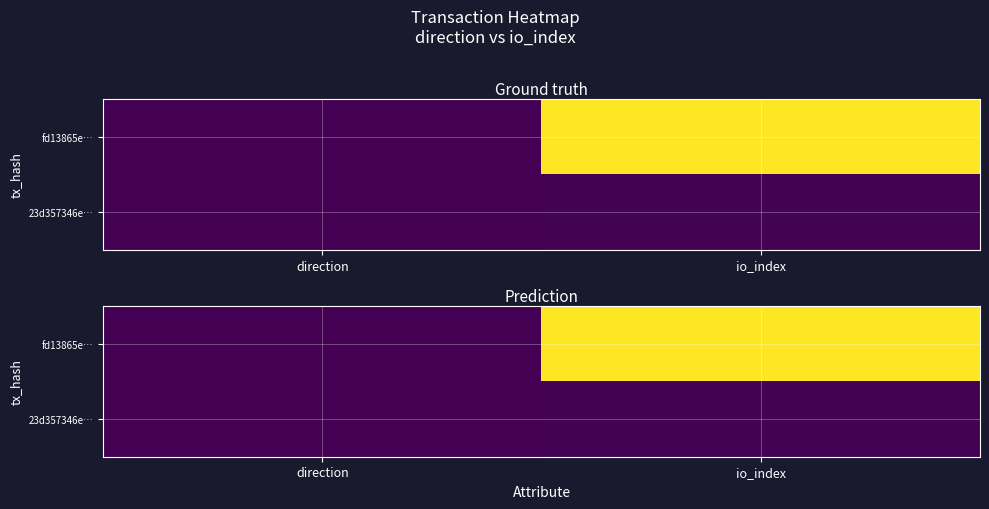

What is the total value across all series at io_index?

1162